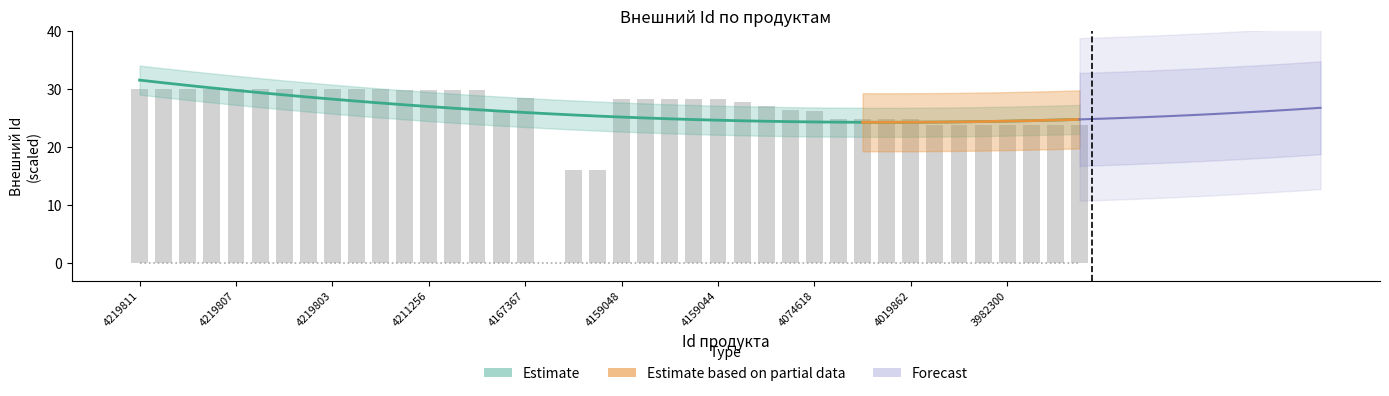

Reading left to right, what are all the values shown in this chart?

30.0	30.0	30.0	30.0	30.0	30.0	30.0	30.0	30.0	30.0	30.0	29.8	29.8	29.8	29.8	26.2	28.4	0.0	16.0	16.0	28.3	28.3	28.3	28.3	28.3	27.7	27.0	26.4	26.2	24.8	24.8	24.8	24.8	23.8	23.8	23.8	23.8	23.8	23.8	23.8